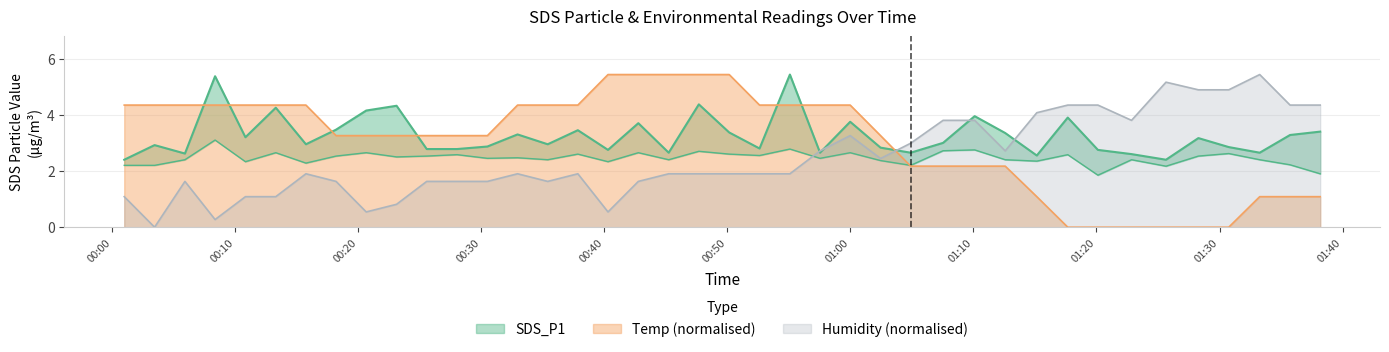

After their last crossing, which series has the higher values: Temp (normalised) or Humidity (normalised)?

Humidity (normalised)